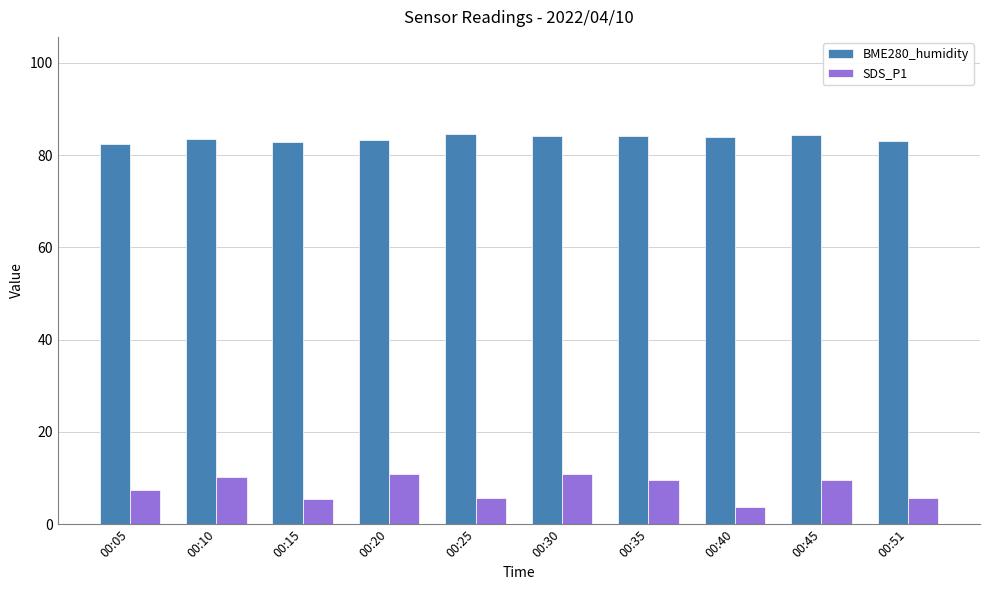

What is the total value across all series at 00:30?

95.0